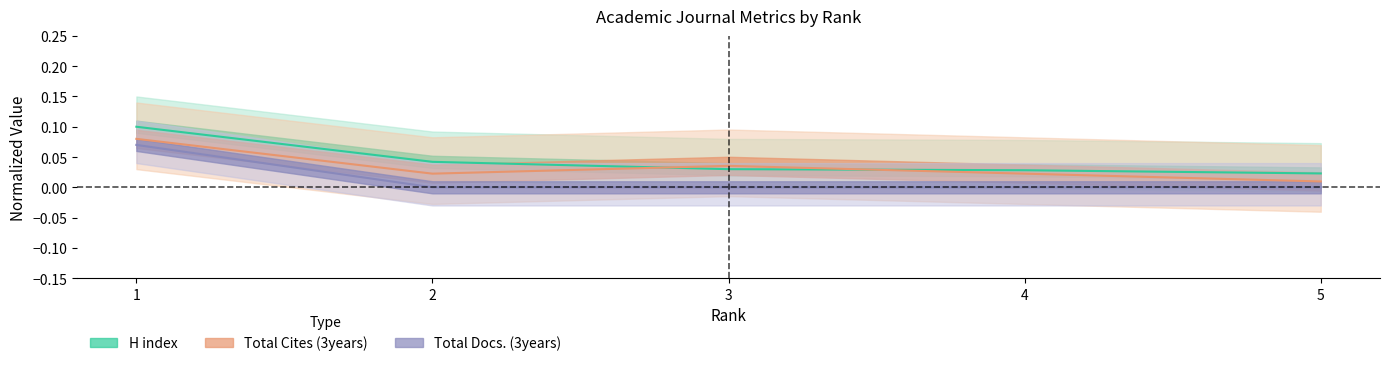

Is the value of Total Docs. (3years) at 4 greater than the value of Total Cites (3years) at 4?

No